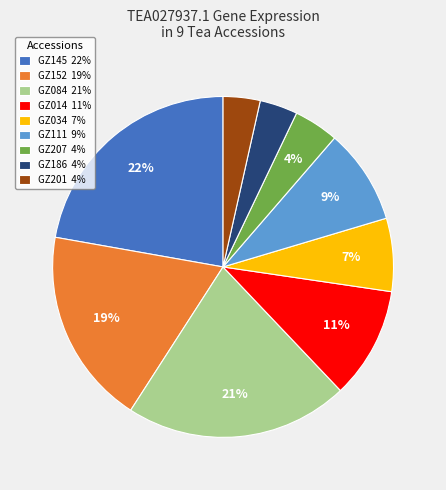

What percentage is the GZ014 slice, to the nearest percent?

11%